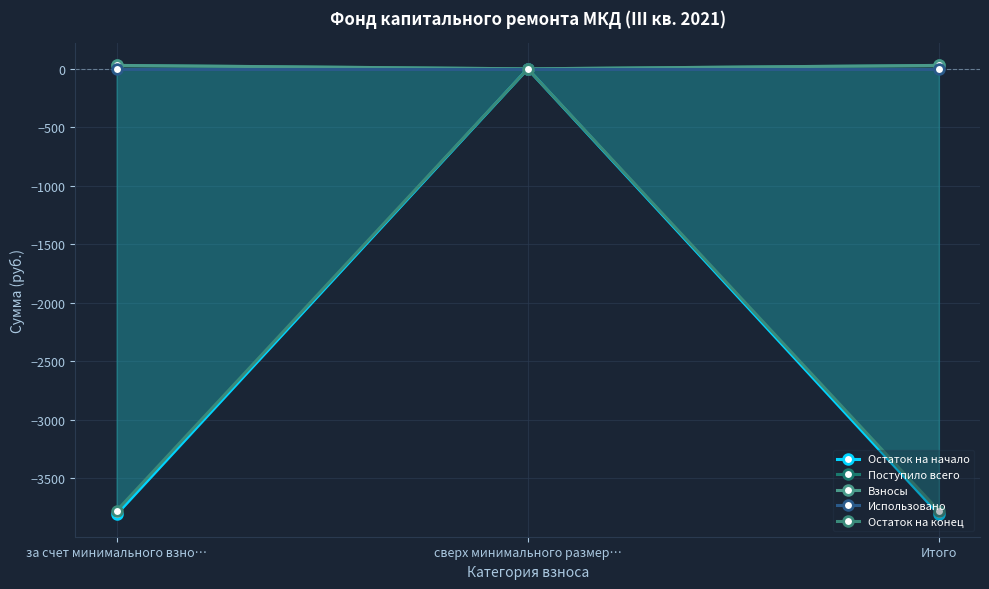

What is the label of the 3rd point from the left?

Итого